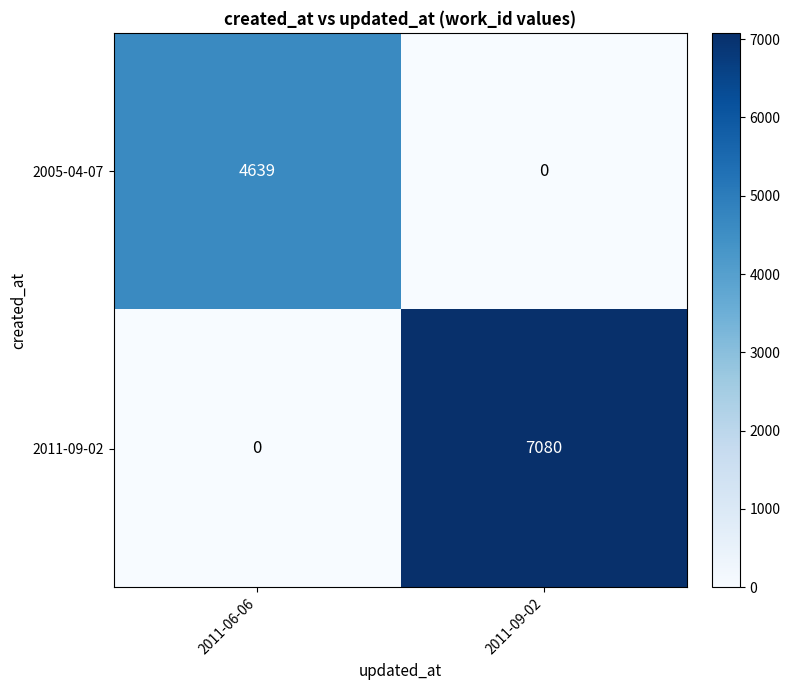

At how many categories does at least one series exceed 2637?

2